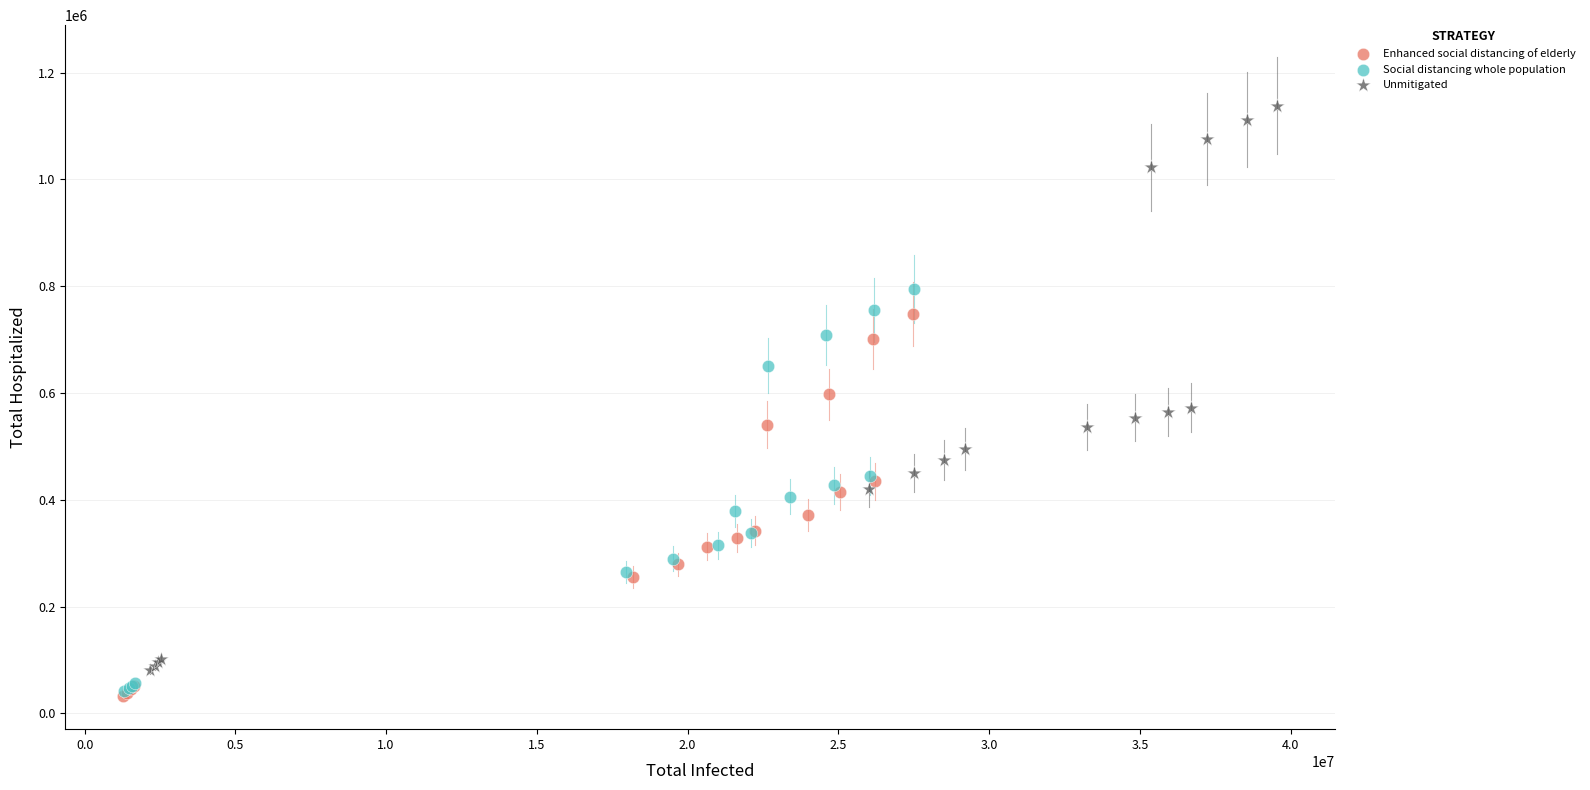

Which series has the largest Y range (max minus min)?

Unmitigated